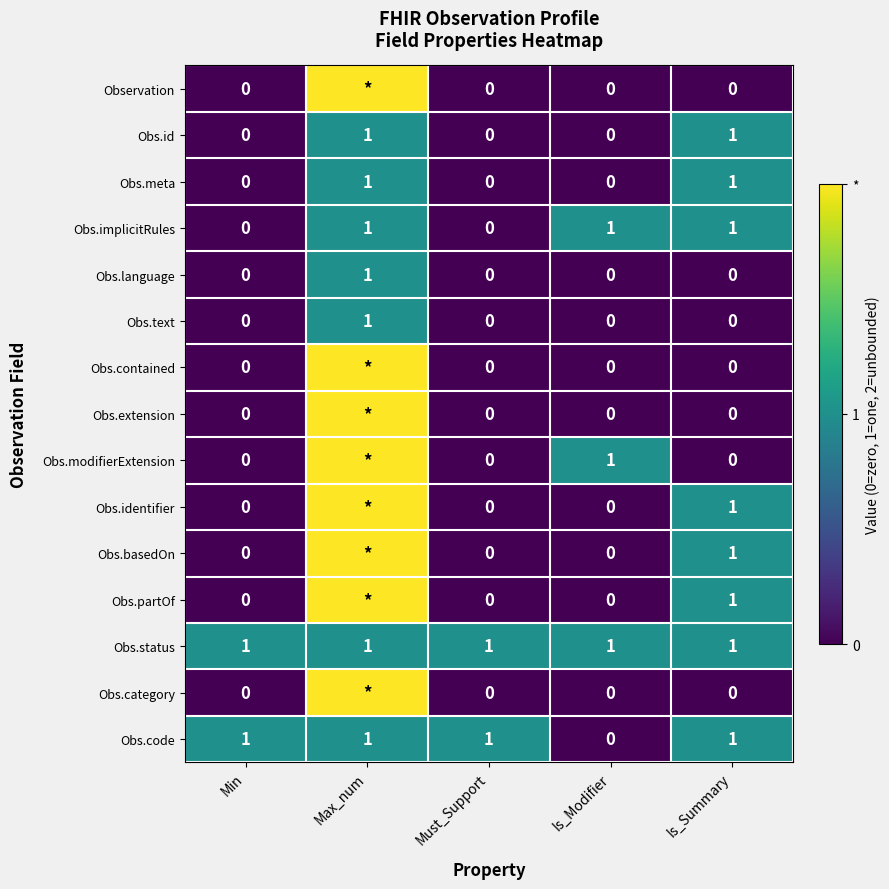

True or false: Obs.implicitRules has a value of 1 at Is_Modifier.

True